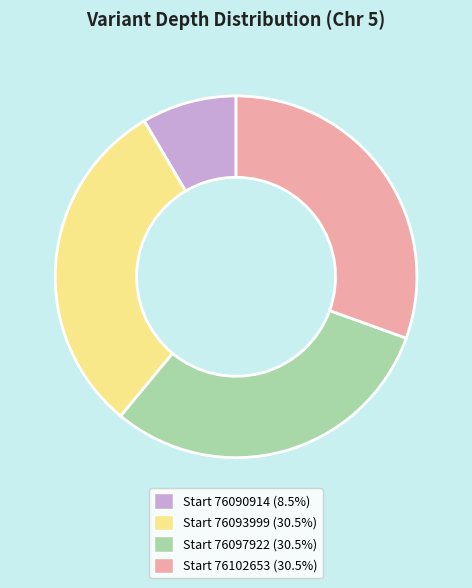

Approximately how many times larger is the value at Start 76102653 (30.5%) compared to Start 76093999 (30.5%)?

1.0